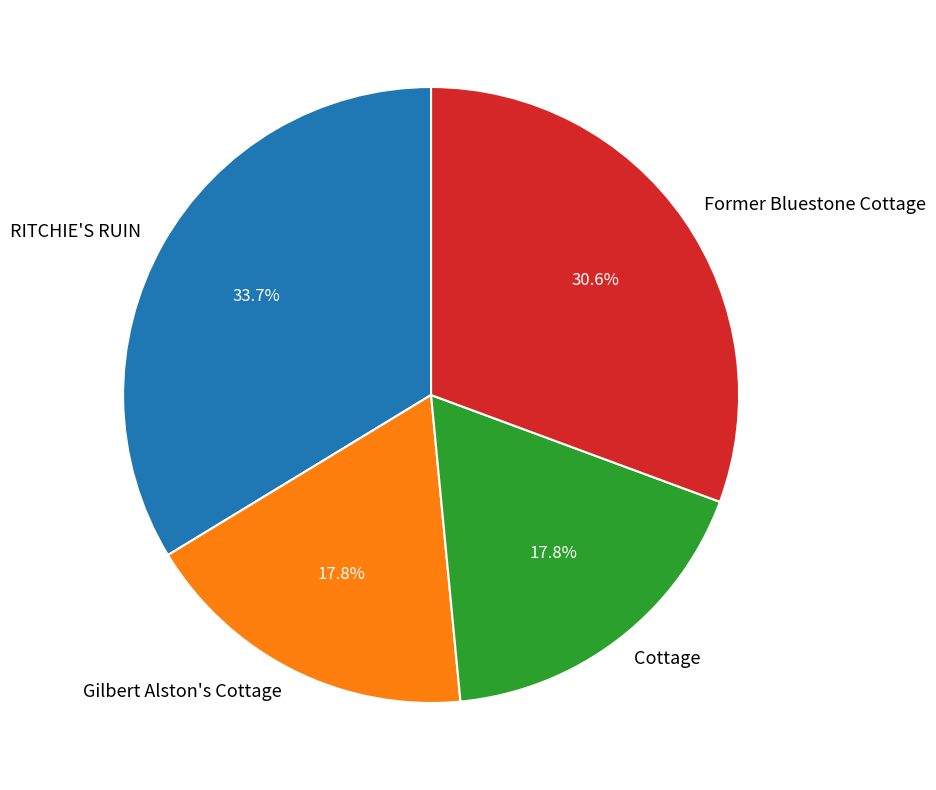

To the nearest percent, what is the difference between the largest and smallest slice percentages?

16%